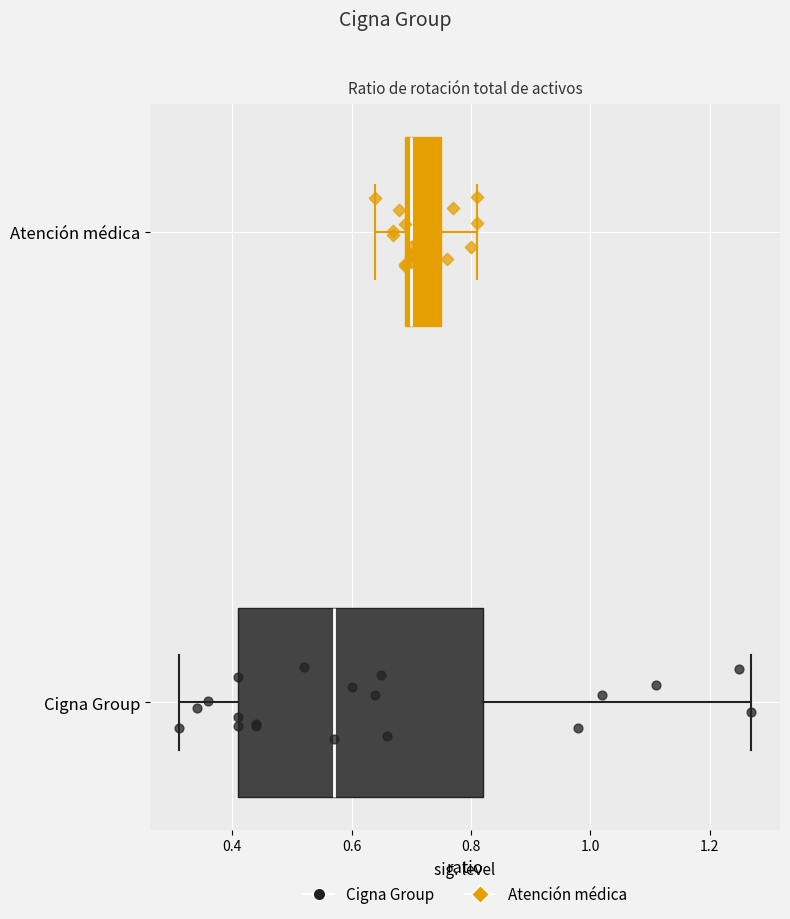

Which box is the widest, from its left edge to its right edge?

Cigna Group